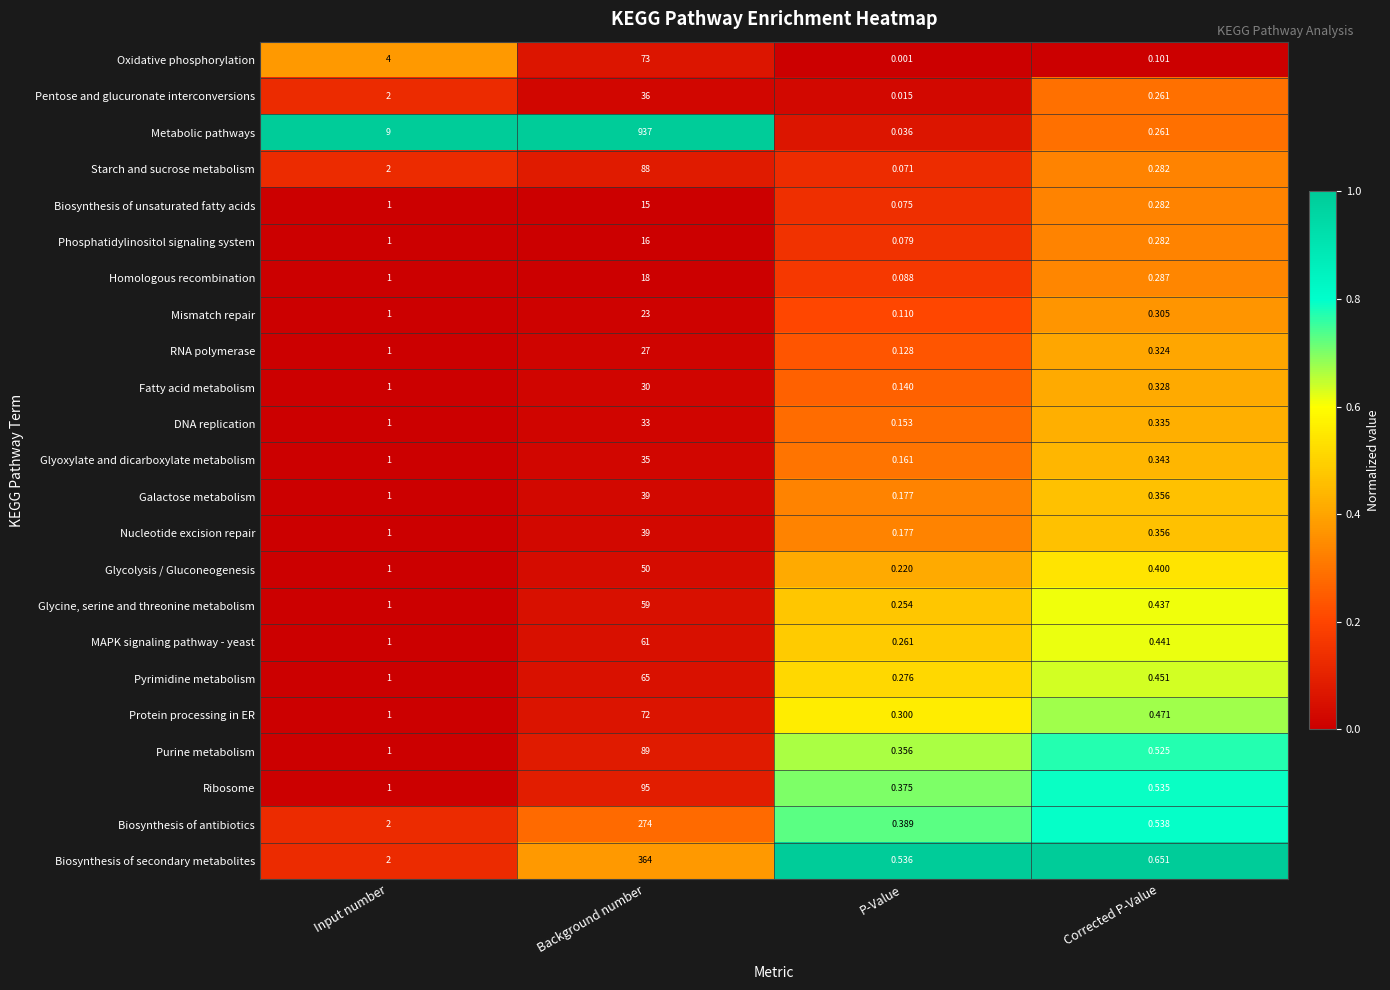

At which category is the sum across all series the highest?

Background number